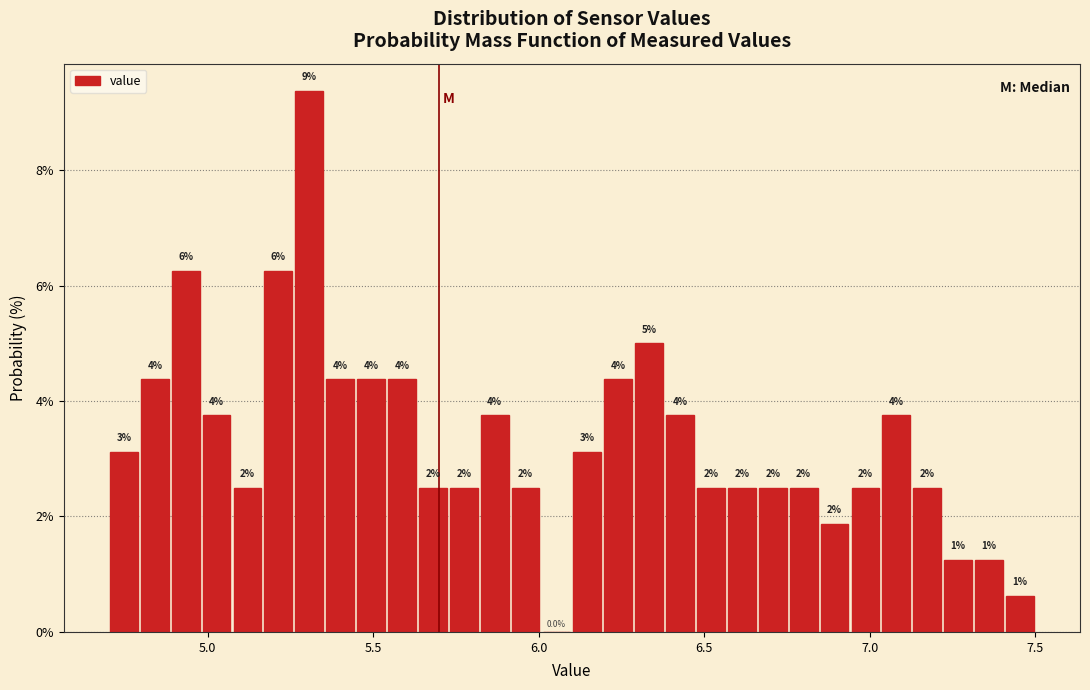

Around what value on the x-axis is the tallest bar? Give the approximate position of its centre, as read against the axis.

5.30